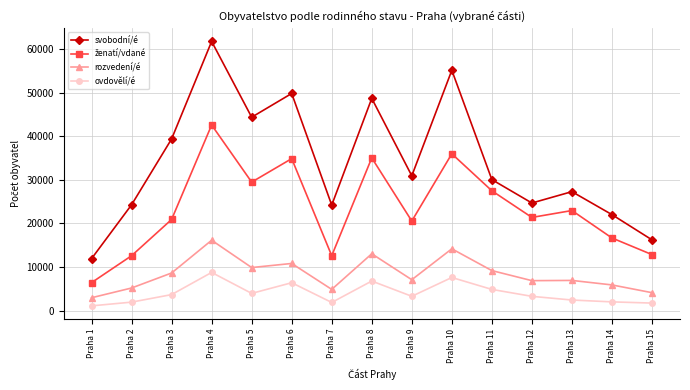

What is the spread (max minus min) of values at Praha 10?

47602